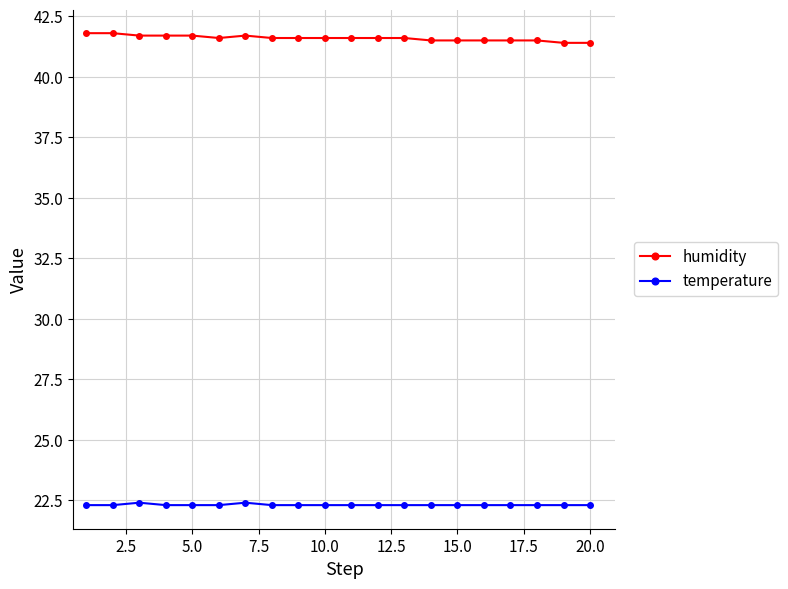

Which series has the largest range (max minus min)?

humidity